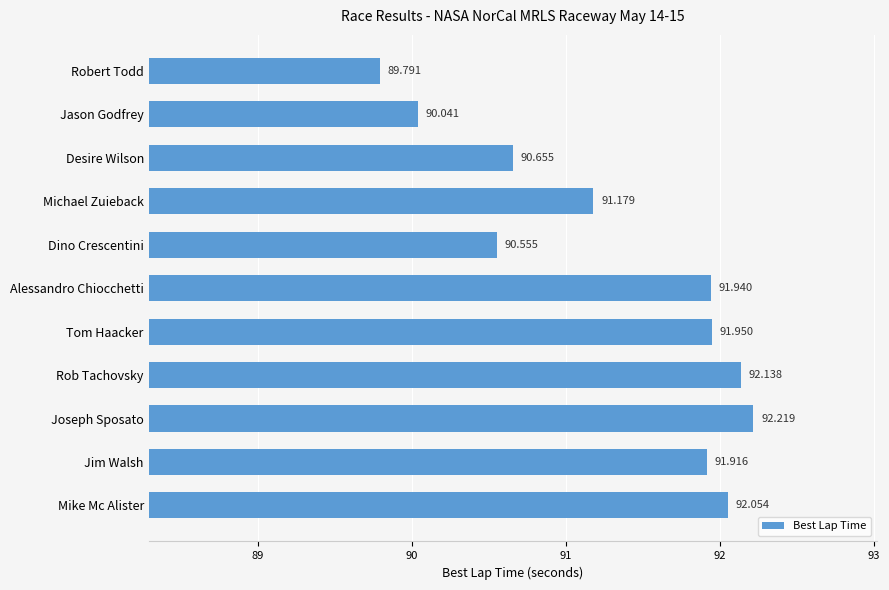

What is the label of the 6th bar from the top?

Alessandro Chiocchetti